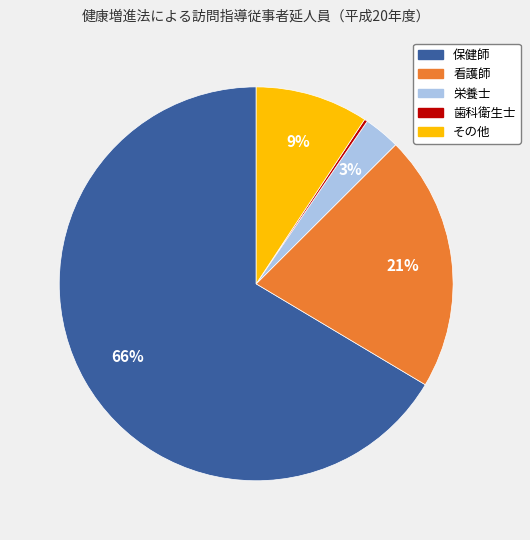

Is there any slice that represents more than half of the pie?

Yes